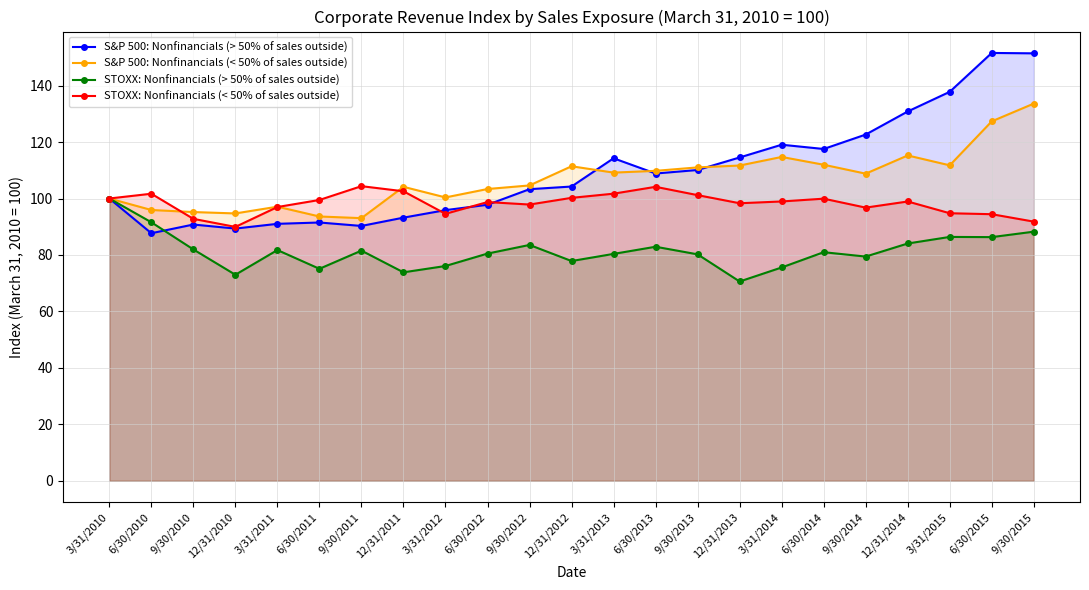

The value of STOXX: Nonfinancials (< 50% of sales outside) at 9/30/2014 is 96.8. True or false?

True